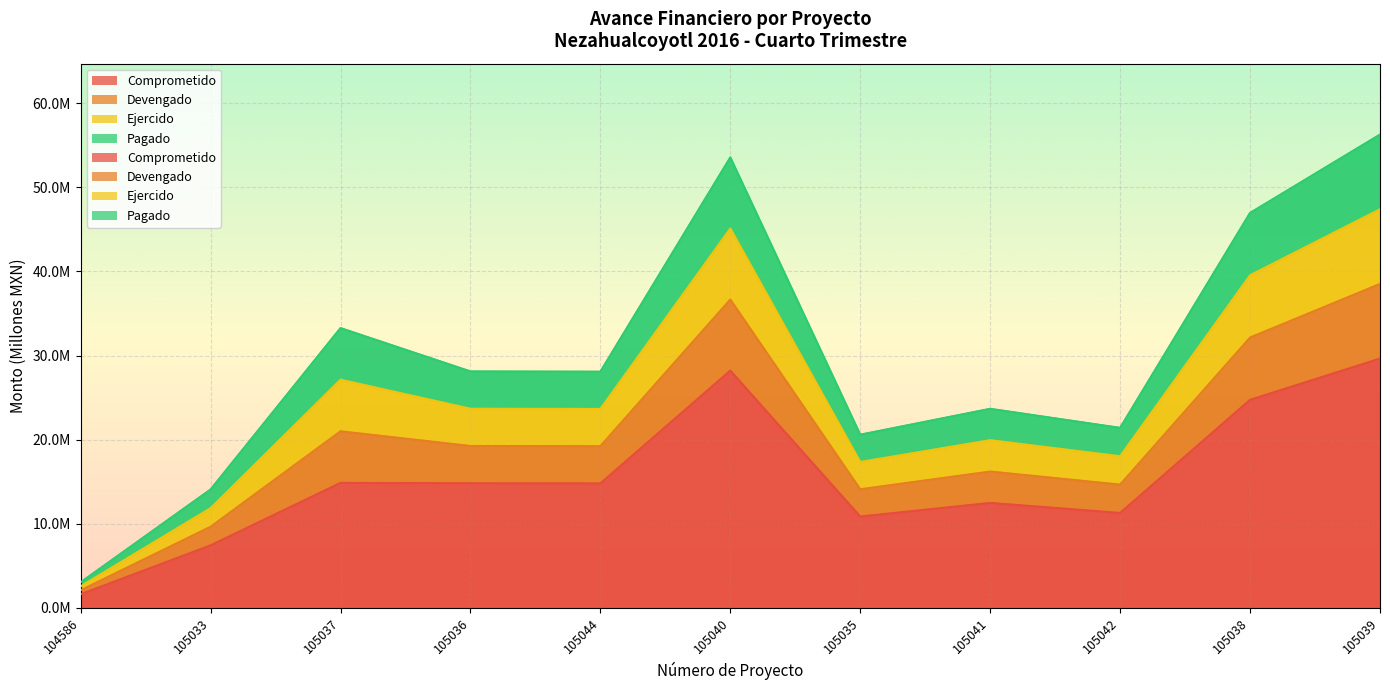

At how many categories does at least one series exceed 17?

9